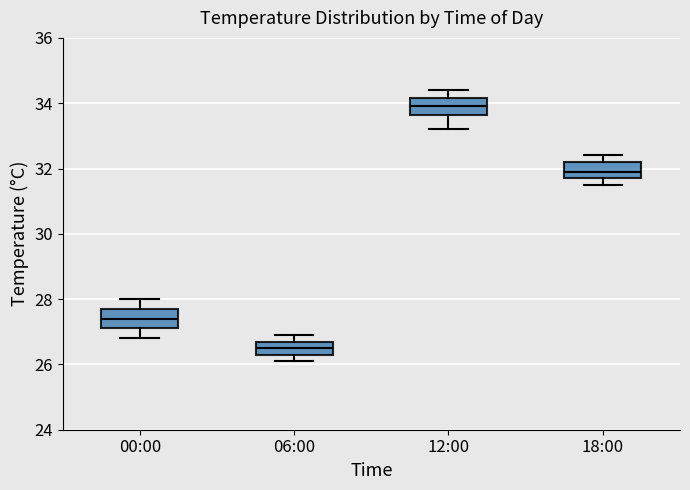

Reading left to right, transcribe this box plot: for each box, give where its median line is, the range the box spans, and where its two whiskers end, as read against the y-axis. The values are not printed on the chart, so give them approximately, as read against the axis.

00:00: median 27.4, box 27.2 to 27.8, whiskers 26.8 to 28.0
06:00: median 26.6, box 26.4 to 26.8, whiskers 26.2 to 27.0
12:00: median 34.0, box 33.6 to 34.2, whiskers 33.2 to 34.4
18:00: median 32.0, box 31.8 to 32.2, whiskers 31.6 to 32.4